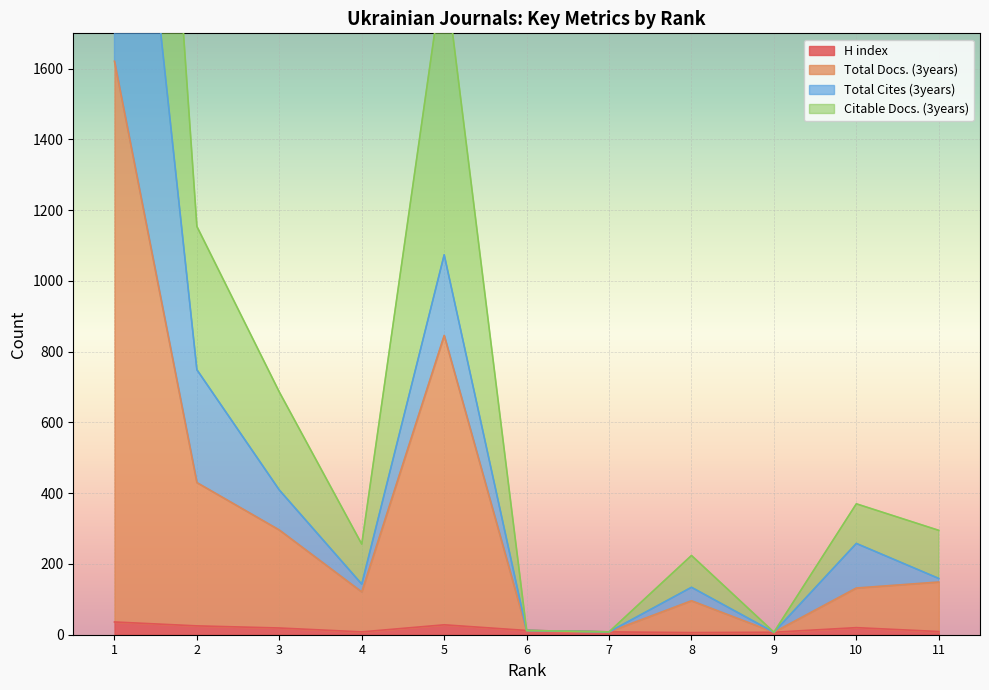

Where is the first local minimum for Citable Docs. (3years)?

4